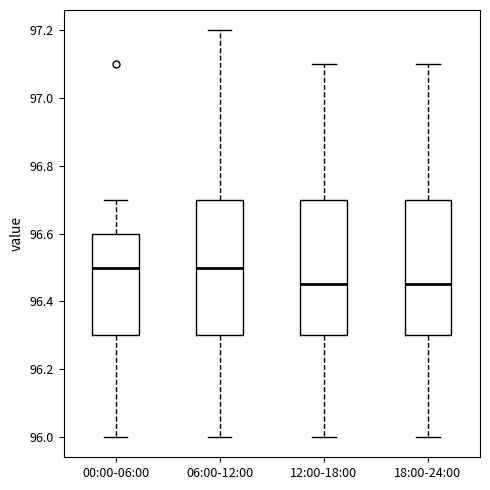

Reading left to right, read every box against the y-axis: the position of its median line, the range the box covers, and the ends of its whiskers. The values are not printed on the chart, so give them approximately, as read against the axis.

00:00-06:00: median 96.50, box 96.30 to 96.60, whiskers 96.00 to 96.70
06:00-12:00: median 96.50, box 96.30 to 96.70, whiskers 96.00 to 97.20
12:00-18:00: median 96.46, box 96.30 to 96.70, whiskers 96.00 to 97.10
18:00-24:00: median 96.46, box 96.30 to 96.70, whiskers 96.00 to 97.10